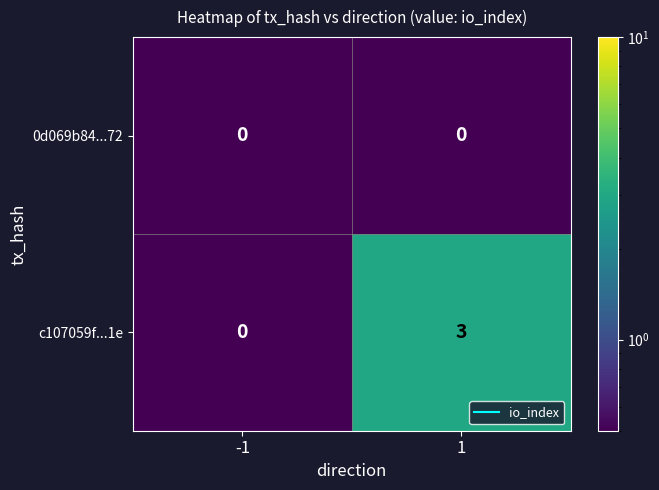

What is the sum of all c107059f...1e values?

3